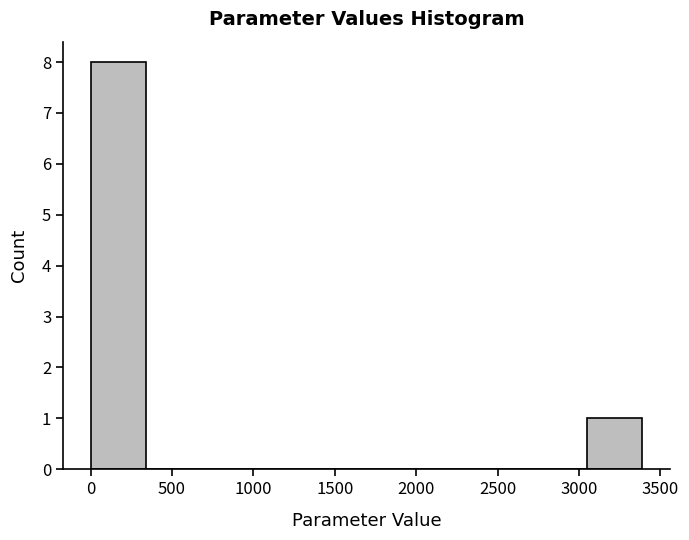

Which range on the x-axis has the tallest bar?

0 to 350